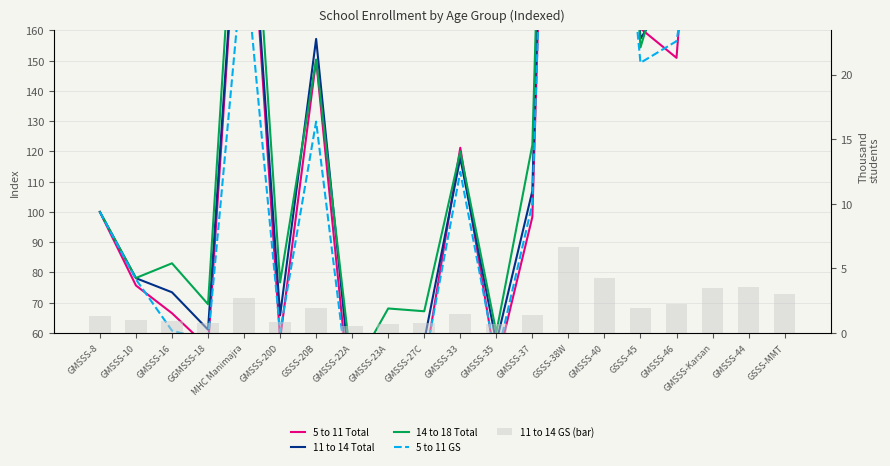

Reading left to right, list all the values displayed in this chart.

5 to 11 Total: GMSSS-8=100.0	GMSSS-10=75.7	GMSSS-16=66.5	GGMSSS-18=55.3	MHC Manimajra=236.4	GMSSS-20D=57.8	GSSS-20B=150.2	GMSSS-22A=31.4	GMSSS-23A=45.2	GMSSS-27C=48.5	GMSSS-33=121.2	GMSSS-35=48.9	GMSSS-37=98.4	GSSS-38W=503.4	GMSSS-40=308.8	GSSS-45=160.7	GMSSS-46=151.0	GMSSS-Karsan=303.0	GMSSS-44=273.6	GSSS-MMT=244.9
11 to 14 Total: GMSSS-8=100.0	GMSSS-10=78.1	GMSSS-16=73.5	GGMSSS-18=61.1	MHC Manimajra=237.4	GMSSS-20D=65.8	GSSS-20B=157.2	GMSSS-22A=39.4	GMSSS-23A=51.6	GMSSS-27C=57.4	GMSSS-33=117.8	GMSSS-35=56.8	GMSSS-37=106.9	GSSS-38W=543.0	GMSSS-40=350.6	GSSS-45=157.3	GMSSS-46=176.0	GMSSS-Karsan=290.8	GMSSS-44=294.2	GSSS-MMT=237.8
14 to 18 Total: GMSSS-8=100.0	GMSSS-10=78.2	GMSSS-16=83.0	GGMSSS-18=69.5	MHC Manimajra=257.7	GMSSS-20D=76.7	GSSS-20B=150.4	GMSSS-22A=47.0	GMSSS-23A=68.1	GMSSS-27C=67.2	GMSSS-33=120.0	GMSSS-35=60.2	GMSSS-37=122.1	GSSS-38W=534.4	GMSSS-40=355.3	GSSS-45=154.4	GMSSS-46=194.2	GMSSS-Karsan=286.2	GMSSS-44=291.8	GSSS-MMT=203.4
5 to 11 GS: GMSSS-8=100.0	GMSSS-10=77.7	GMSSS-16=60.8	GGMSSS-18=57.6	MHC Manimajra=187.3	GMSSS-20D=60.3	GSSS-20B=129.9	GMSSS-22A=33.2	GMSSS-23A=46.6	GMSSS-27C=49.8	GMSSS-33=113.2	GMSSS-35=51.0	GMSSS-37=102.7	GSSS-38W=471.6	GMSSS-40=275.0	GSSS-45=149.3	GMSSS-46=156.5	GMSSS-Karsan=229.0	GMSSS-44=256.4	GSSS-MMT=222.1
11 to 14 GS (bar): GMSSS-8=1.3	GMSSS-10=1.0	GMSSS-16=0.9	GGMSSS-18=0.8	MHC Manimajra=2.7	GMSSS-20D=0.9	GSSS-20B=1.9	GMSSS-22A=0.5	GMSSS-23A=0.7	GMSSS-27C=0.7	GMSSS-33=1.5	GMSSS-35=0.7	GMSSS-37=1.4	GSSS-38W=6.7	GMSSS-40=4.3	GSSS-45=1.9	GMSSS-46=2.3	GMSSS-Karsan=3.5	GMSSS-44=3.6	GSSS-MMT=3.0